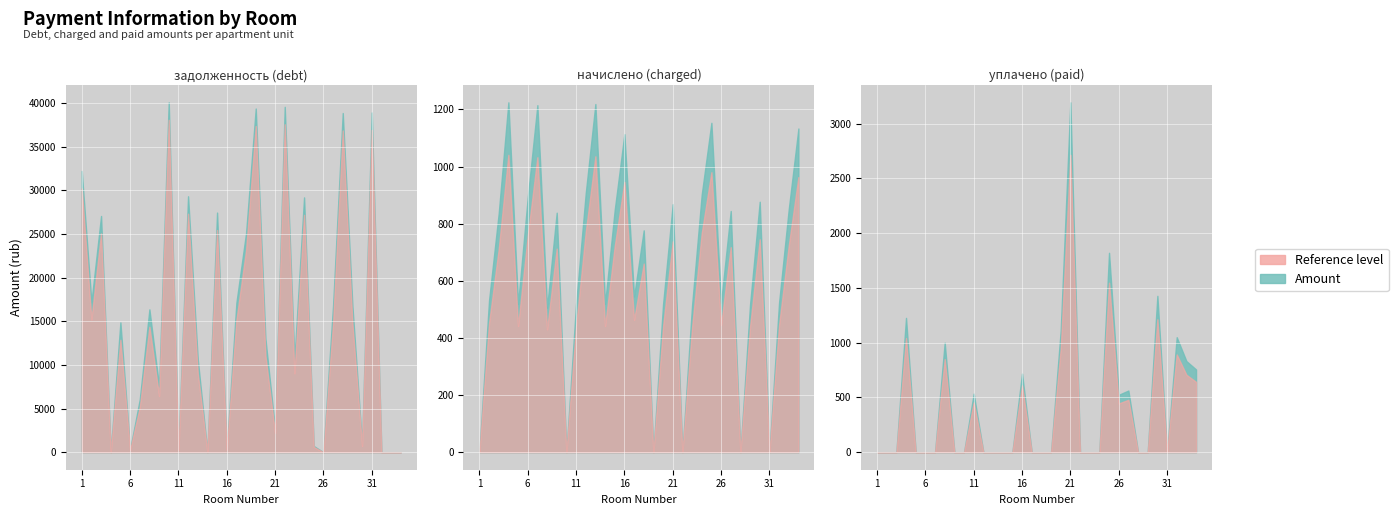

How many values in начислено are above zero?

28